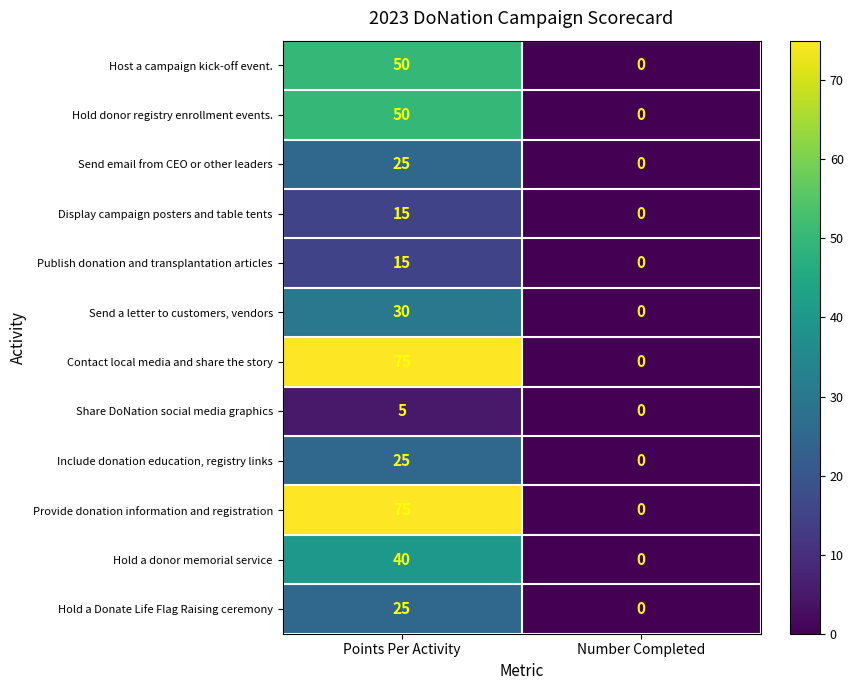

The Display campaign posters and table tents series shows 0 at Number Completed. True or false?

True